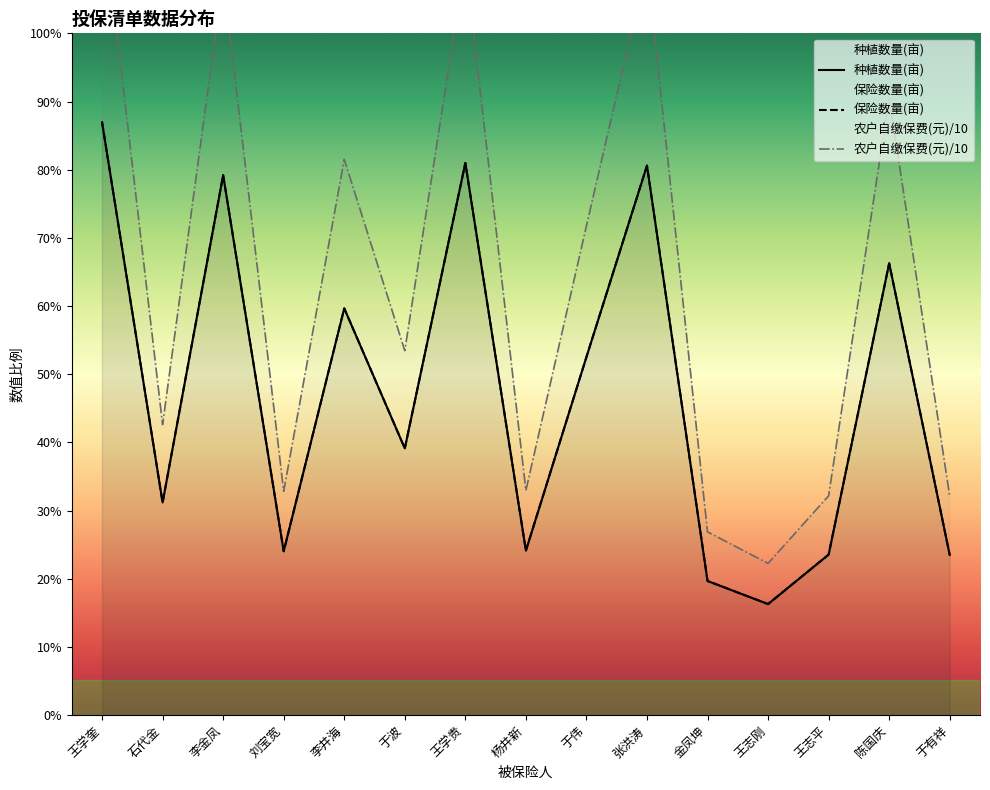

What is the difference between the highest and lowest values at 杨井新?

8.7